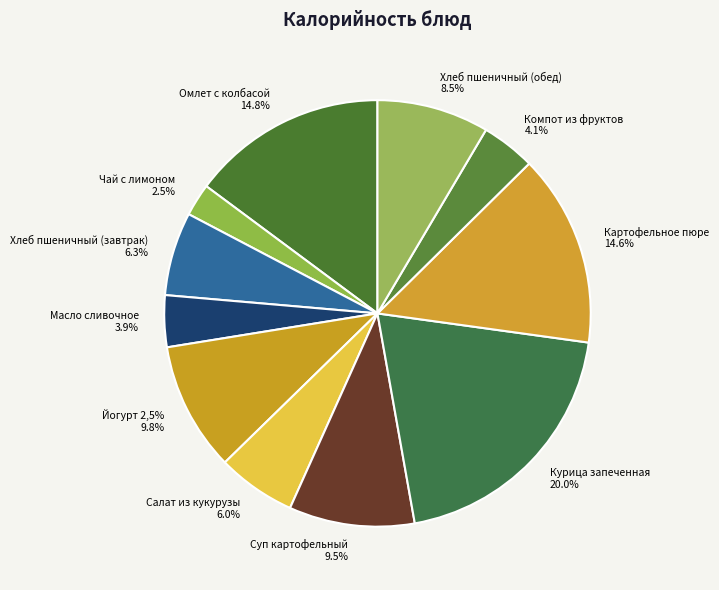

Does any single category account for the majority?

No